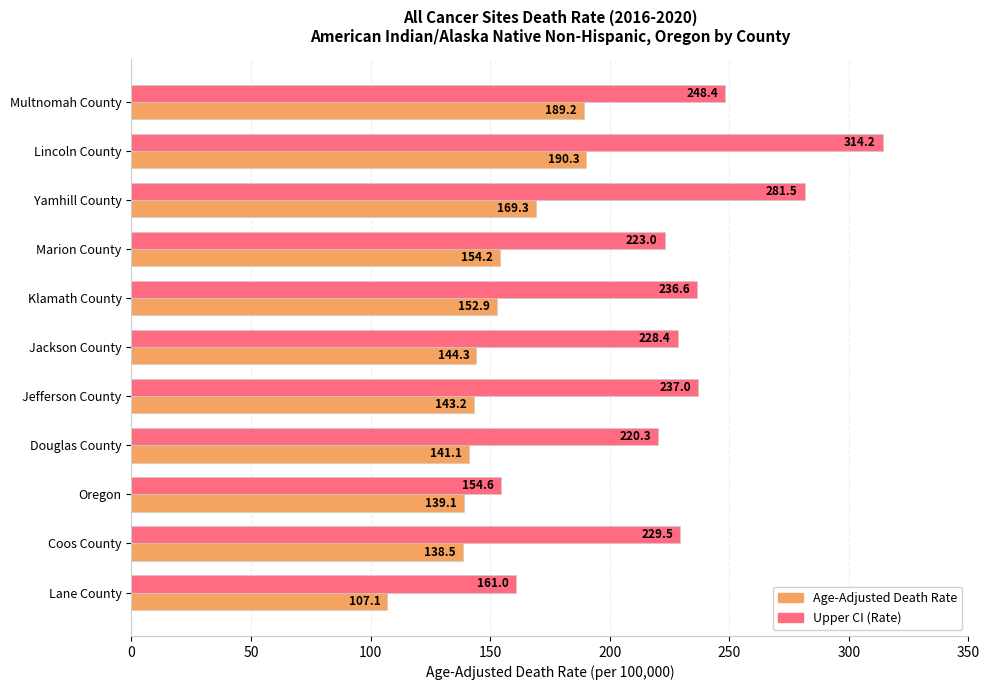

What is the difference between the maximum and minimum values in the Upper CI (Rate) series?

159.6